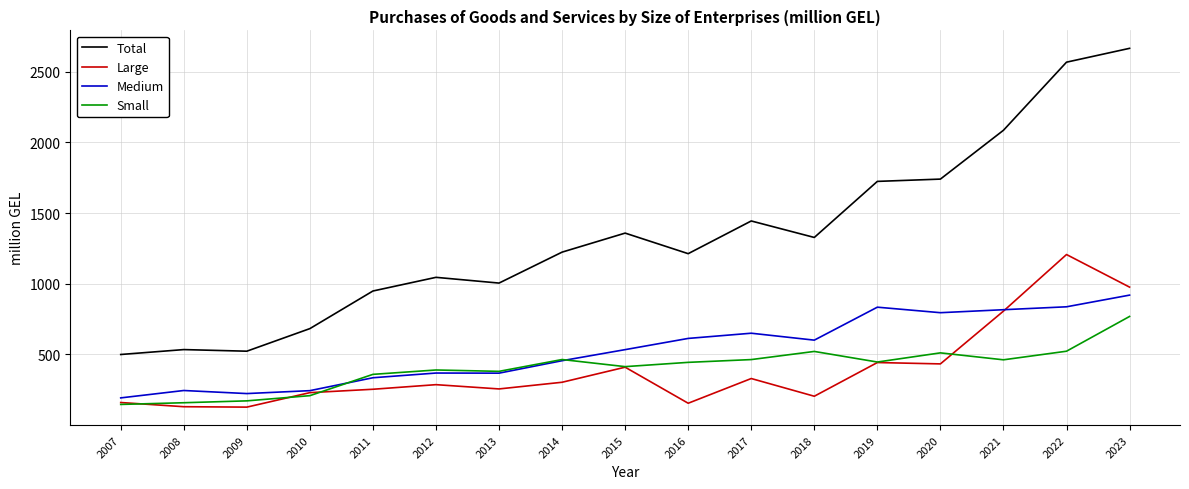

True or false: Small has a value of 266.6 at 2015.

False